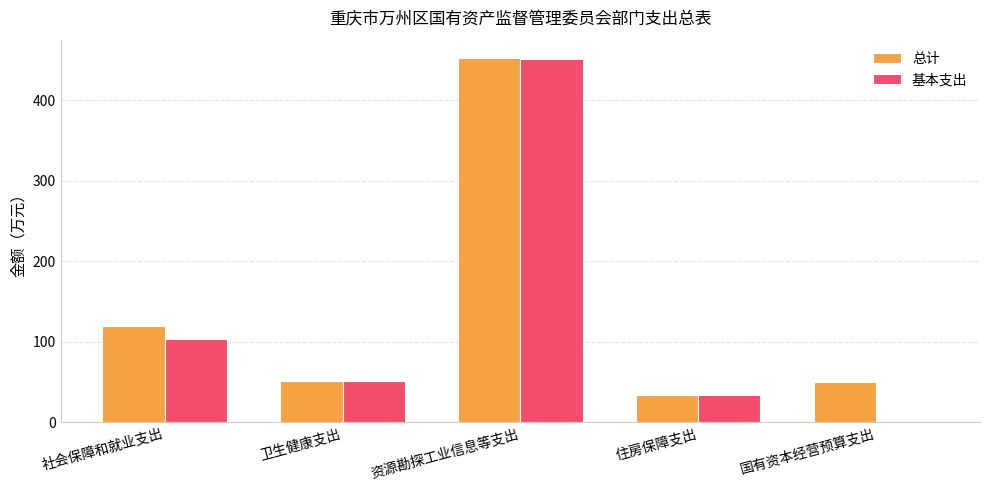

Which series changed the most between 资源勘探工业信息等支出 and 国有资本经营预算支出?

基本支出